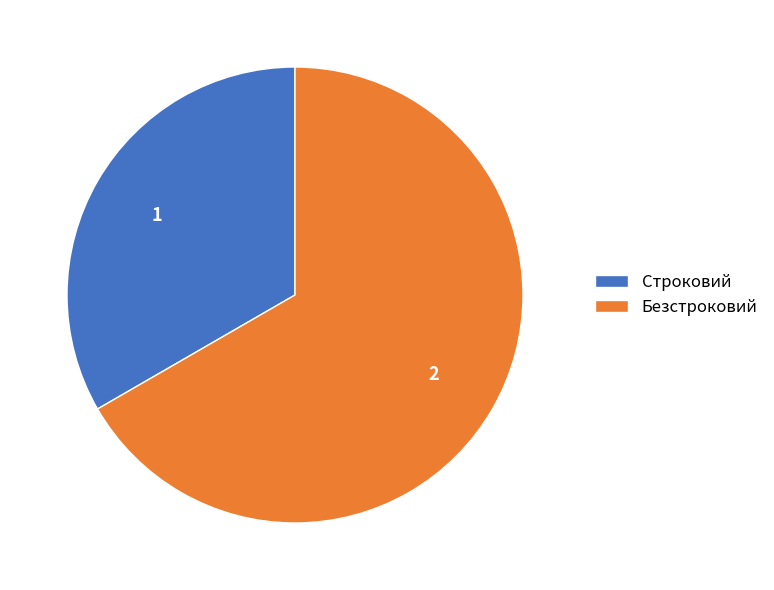

Combined, do Безстроковий and Строковий account for over 50%?

Yes